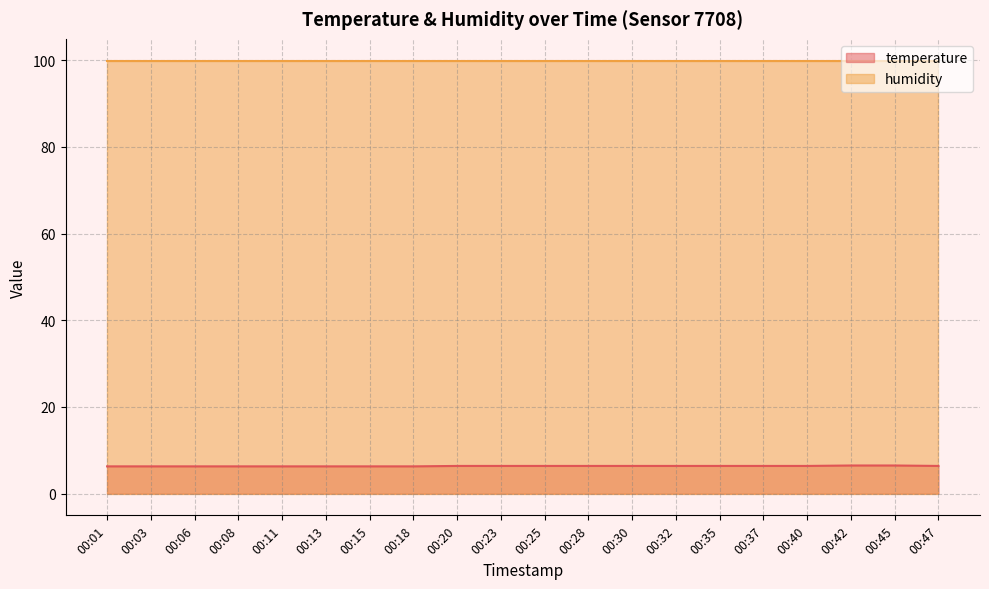

What are all the series names shown in the legend?

temperature line, humidity line